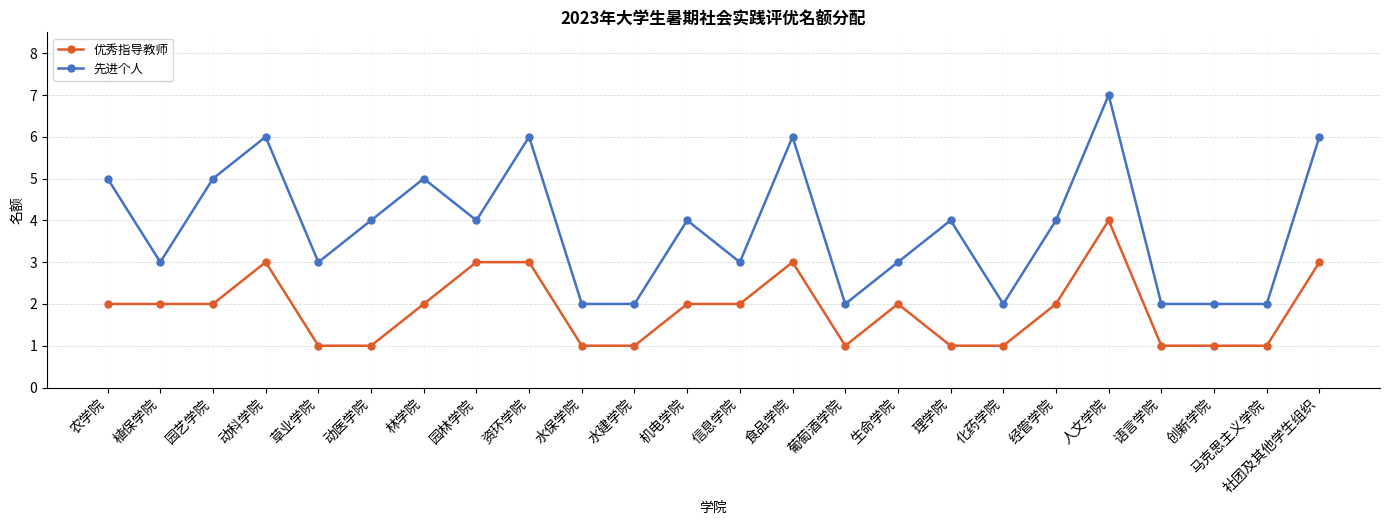

True or false: 先进个人 and 优秀指导教师 cross at least once.

False